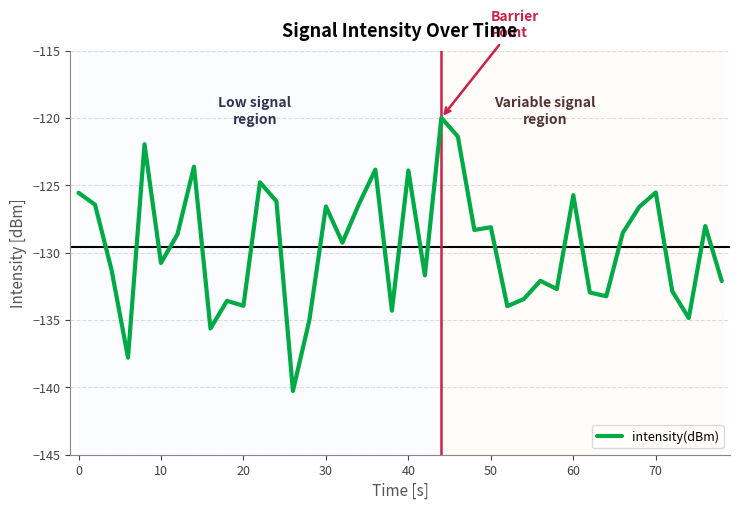

What is the smallest value displayed?

-140.3